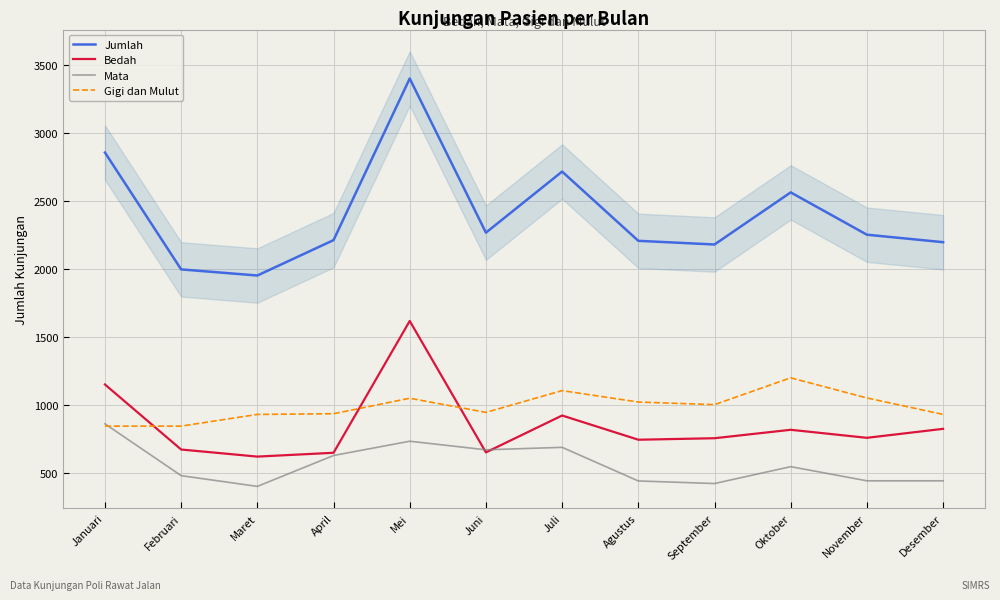

True or false: Jumlah and Gigi dan Mulut cross at least once.

False